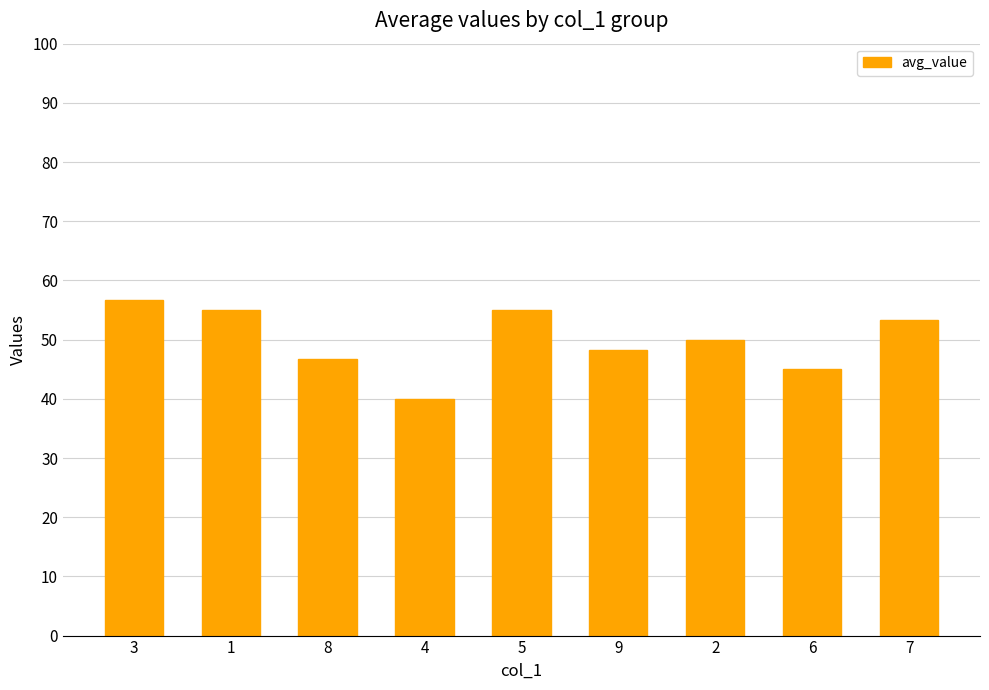

What is the smallest value displayed?

40.0